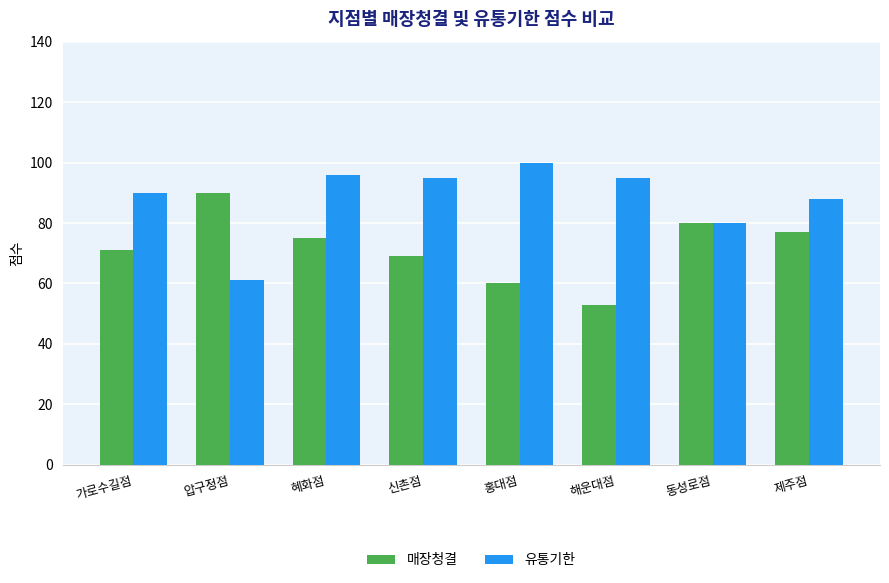

True or false: 유통기한 has a value of 90 at 가로수길점.

True